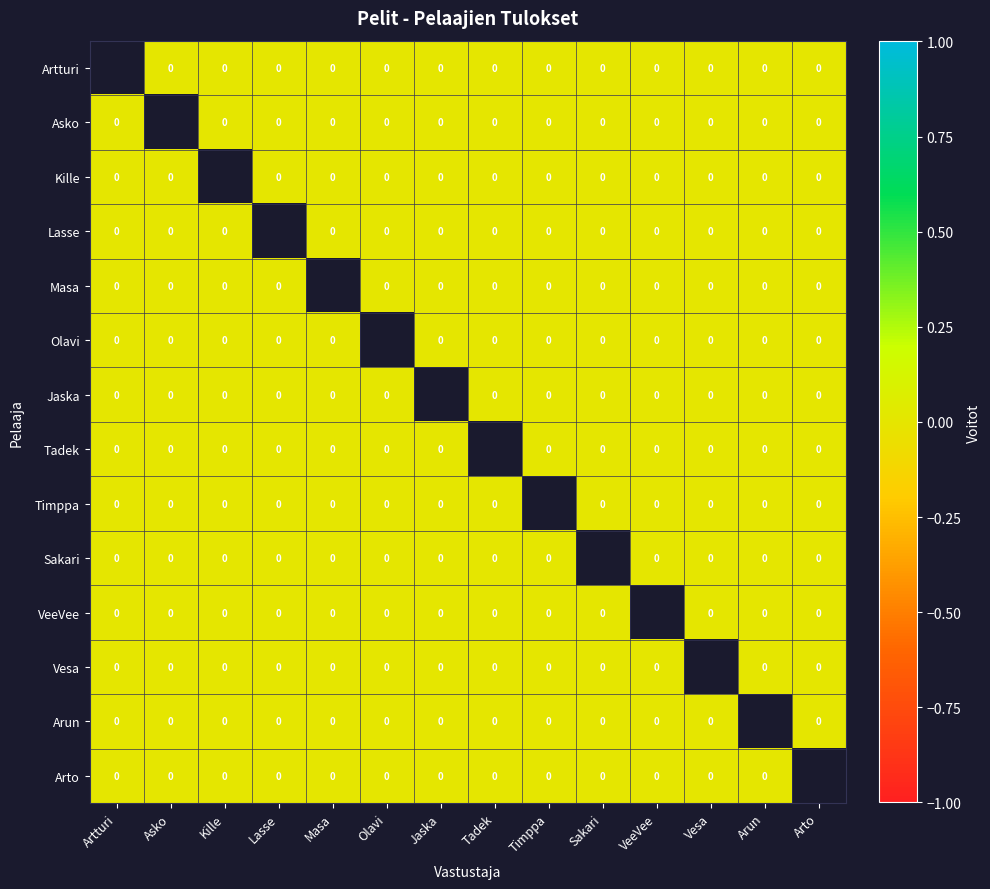

The Olavi series shows 0.0 at Jaska. True or false?

True